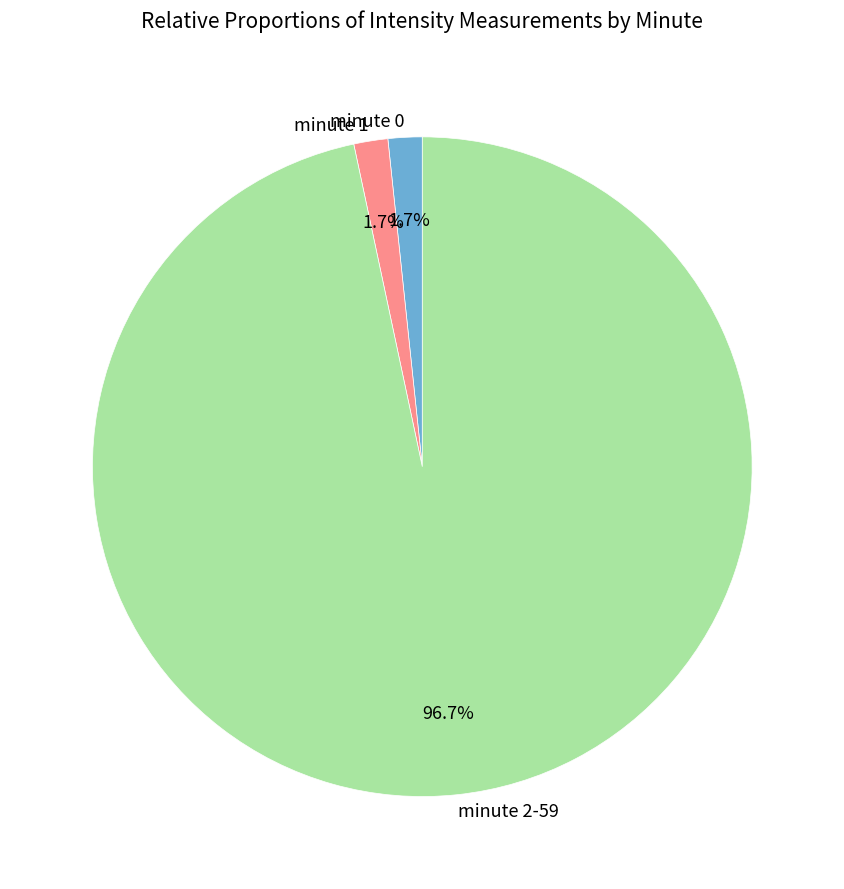

Between minute 2-59 and minute 1, which is larger?

minute 2-59